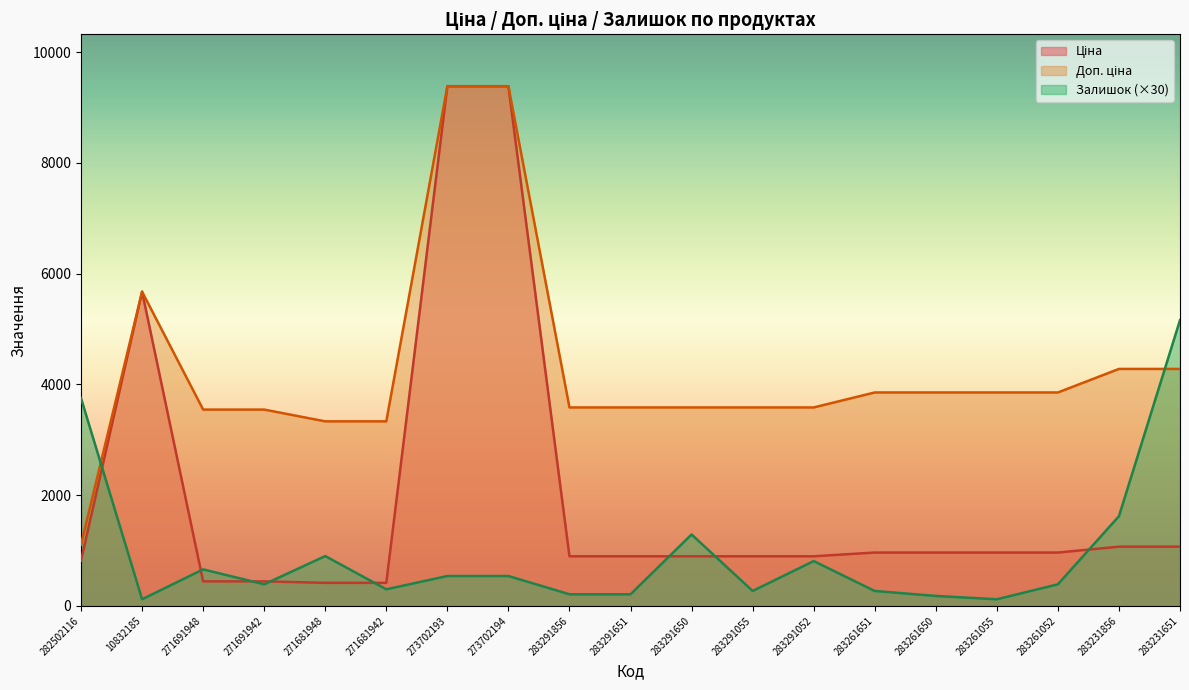

Where does the Залишок series first go above 390?

282502116